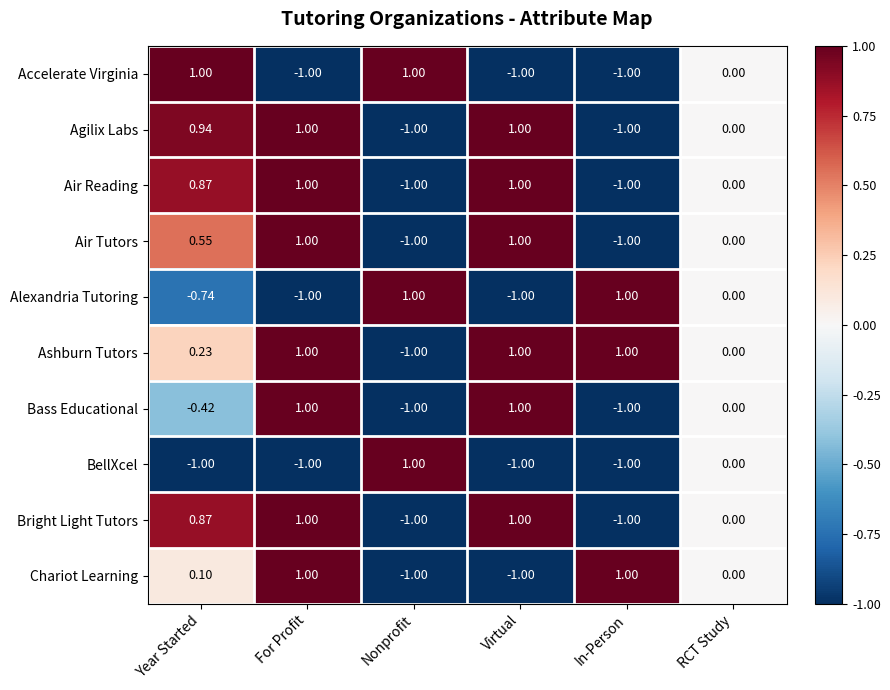

Which series has the largest total across all categories?

Ashburn Tutors